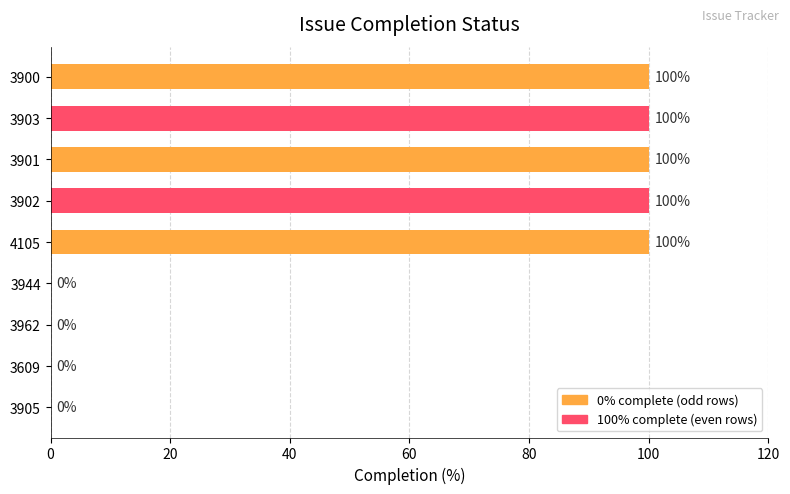

Count the number of categories in the chart.

9